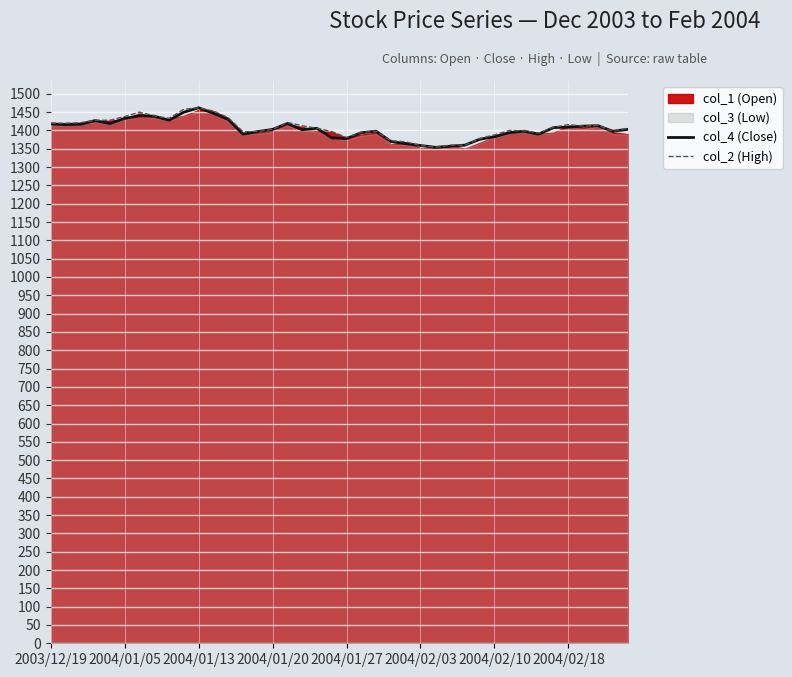

Does the chart display data point markers on the line(s)?

No